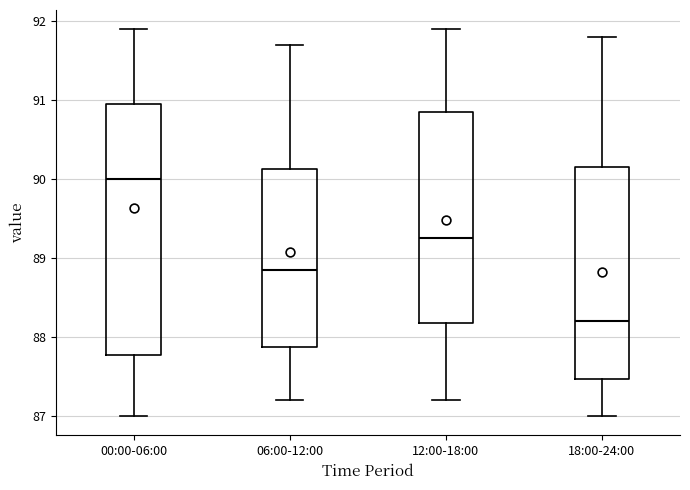

Reading left to right, read every box against the y-axis: the position of its median line, the range the box covers, and the ends of its whiskers. The values are not printed on the chart, so give them approximately, as read against the axis.

00:00-06:00: median 90.0, box 87.8 to 91.0, whiskers 87.0 to 91.9
06:00-12:00: median 88.9, box 87.9 to 90.1, whiskers 87.2 to 91.7
12:00-18:00: median 89.3, box 88.2 to 90.9, whiskers 87.2 to 91.9
18:00-24:00: median 88.2, box 87.5 to 90.2, whiskers 87.0 to 91.8